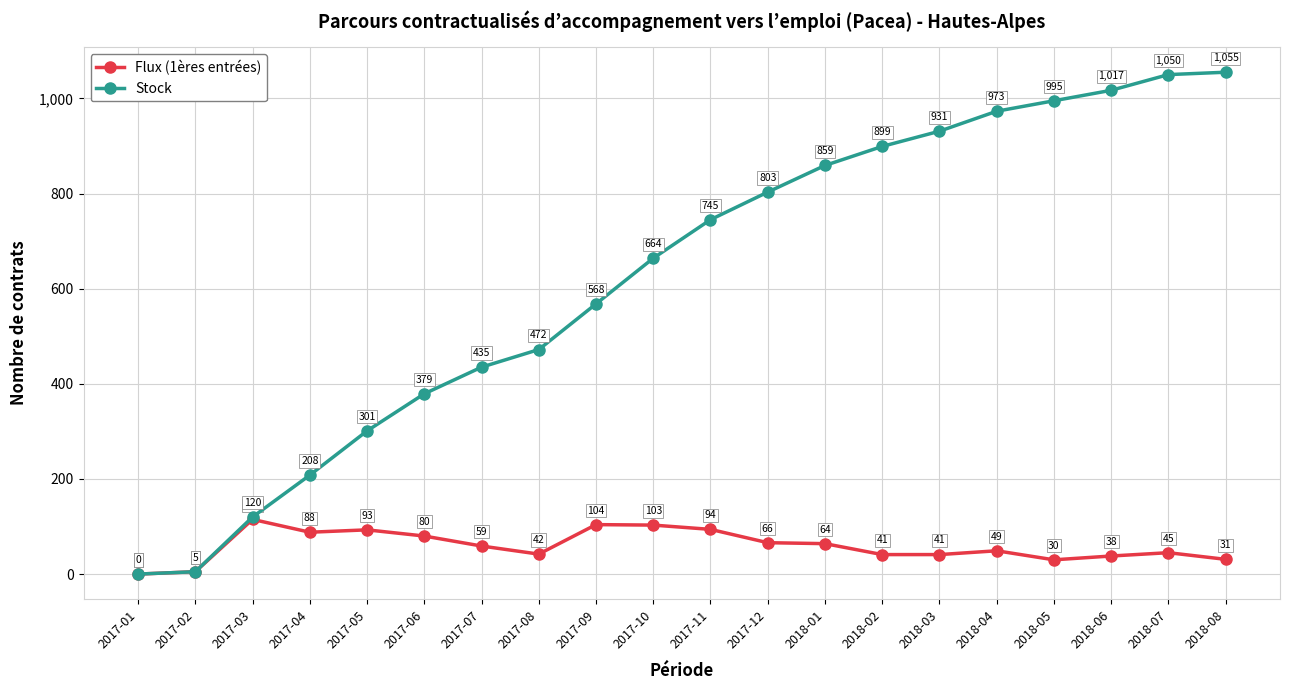

What are all the series names shown in the legend?

Flux (1ères entrées), Stock